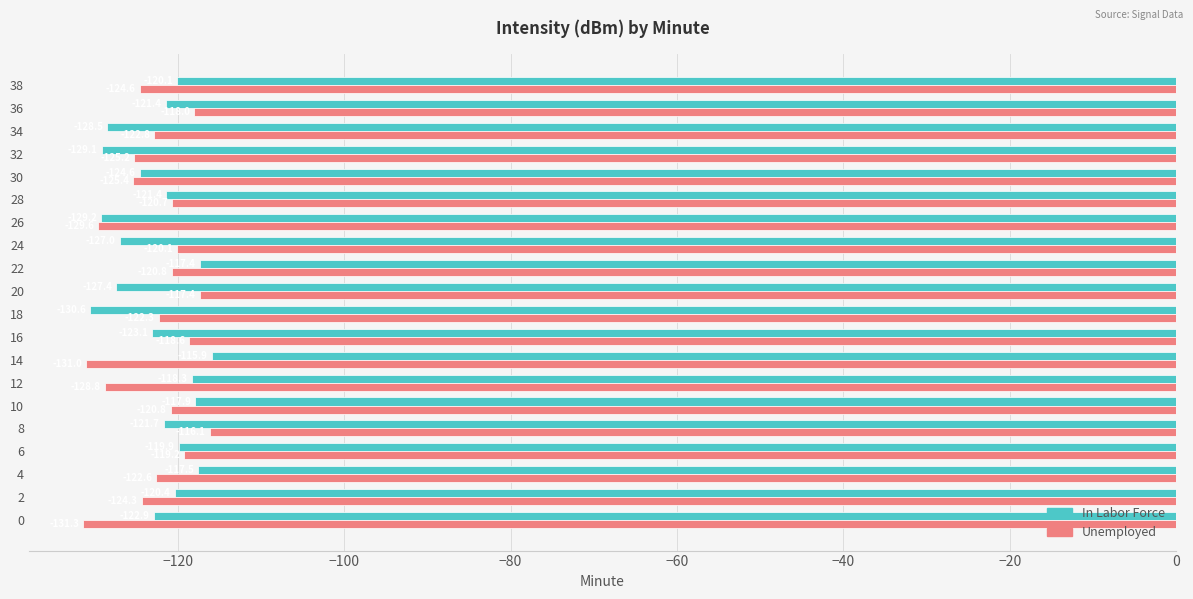

What is the total value across all series at 26?

-258.8